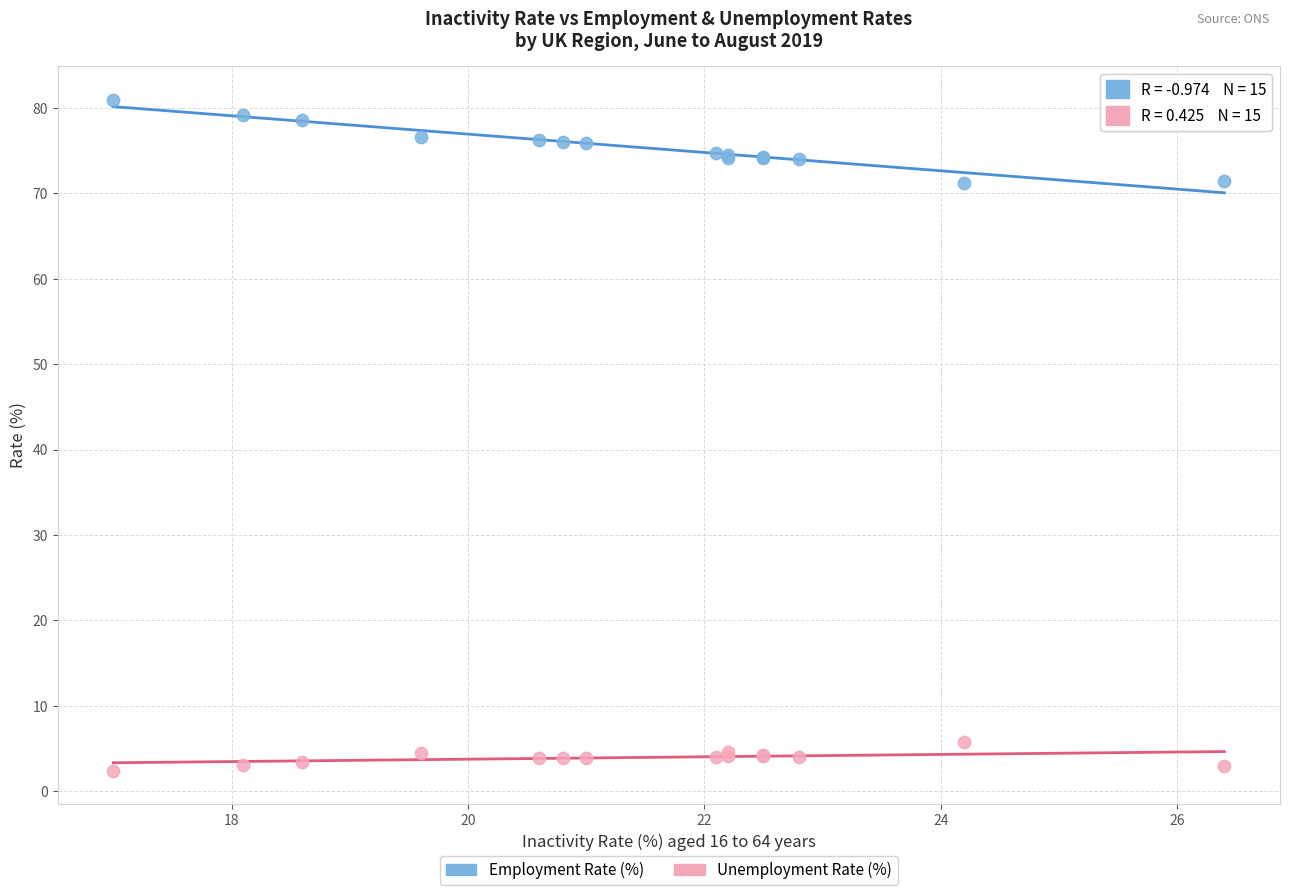

Which series contains the highest Y value?

Employment Rate (%)